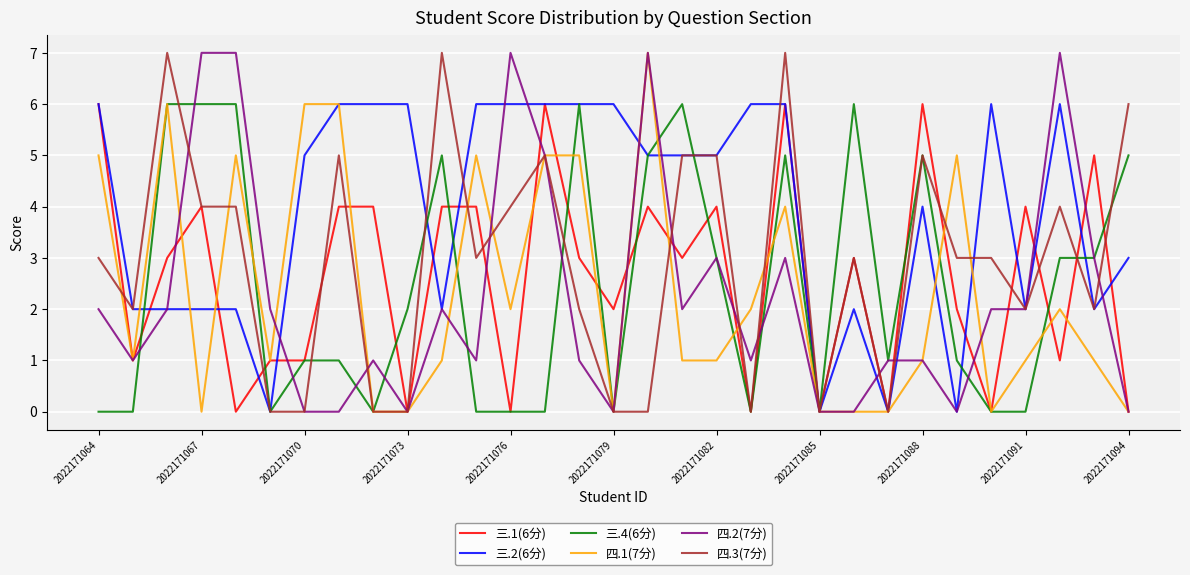

Which series has the largest total across all categories?

三.2(6分)